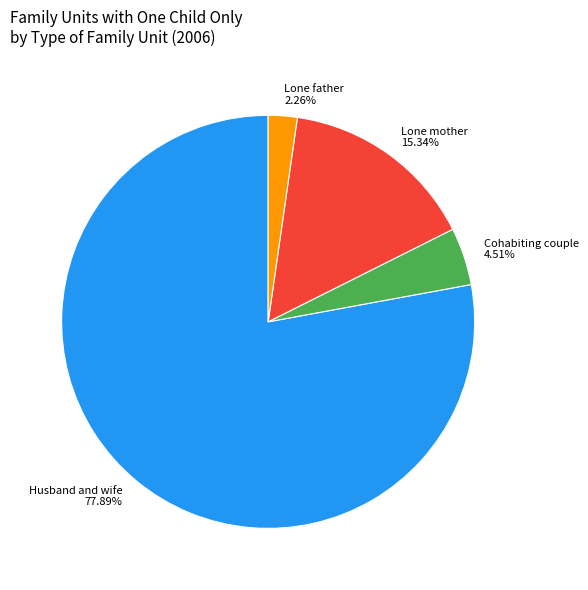

What is the largest slice in the pie chart?

Husband and wife